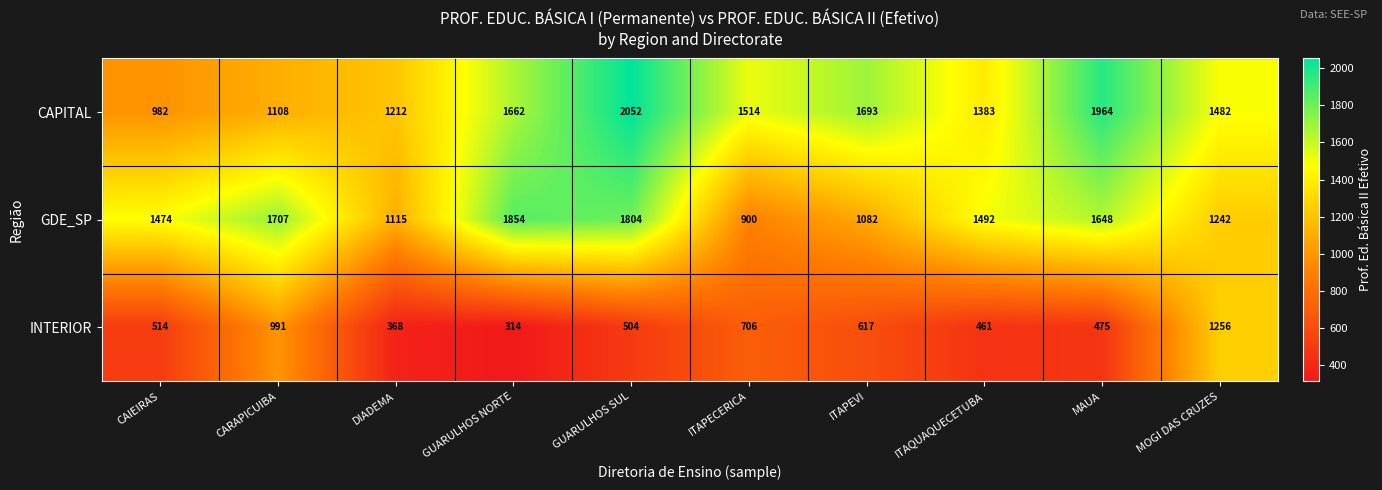

At DIADEMA, list the series in order from largest to smallest.

CAPITAL, GDE_SP, INTERIOR